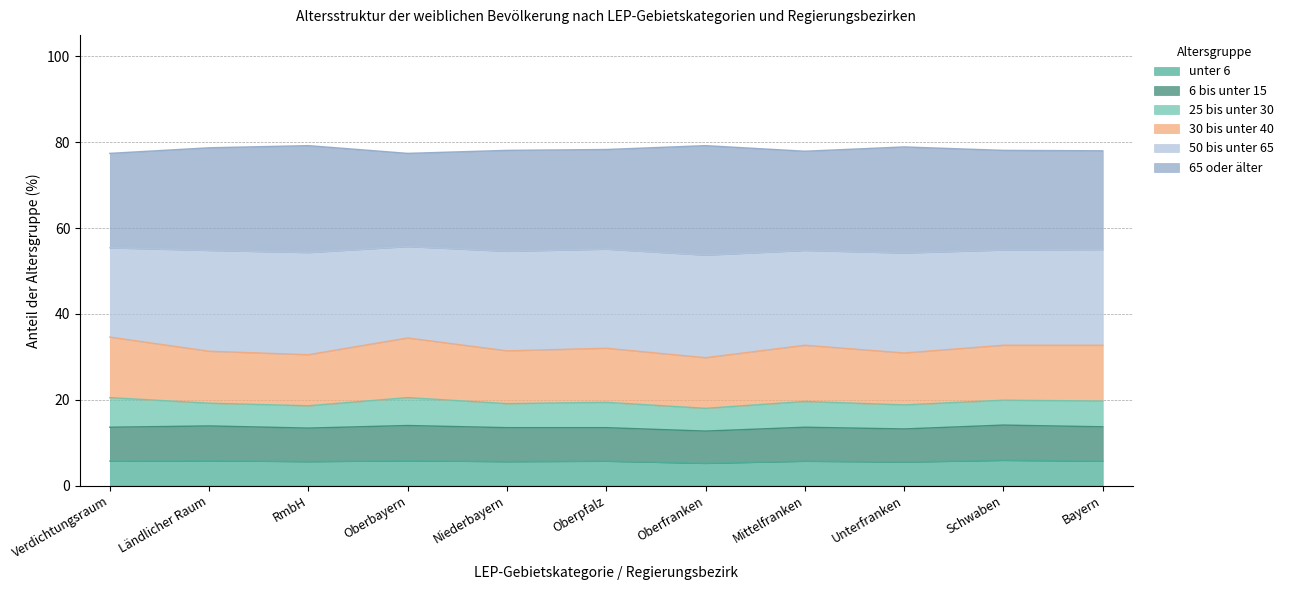

What position from the right is Unterfranken?

3